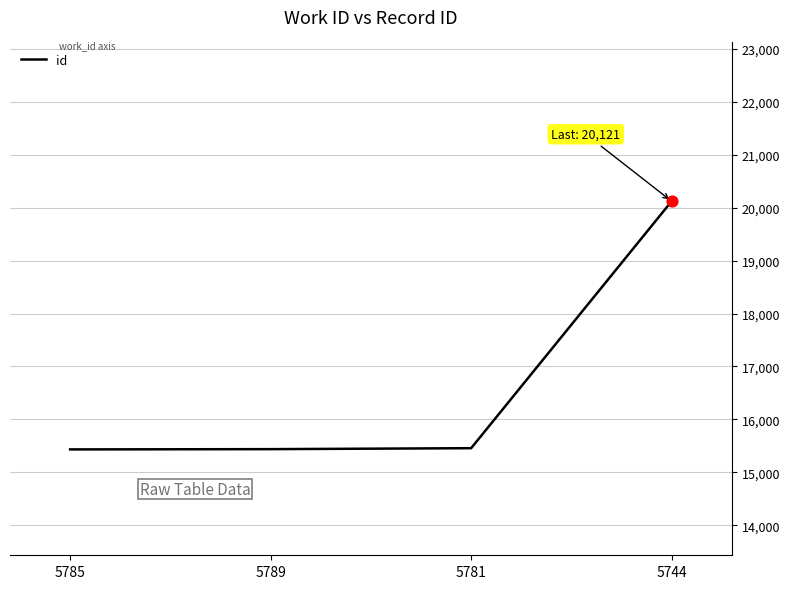

Approximately how many times larger is the value at 5781 compared to 5744?

0.8